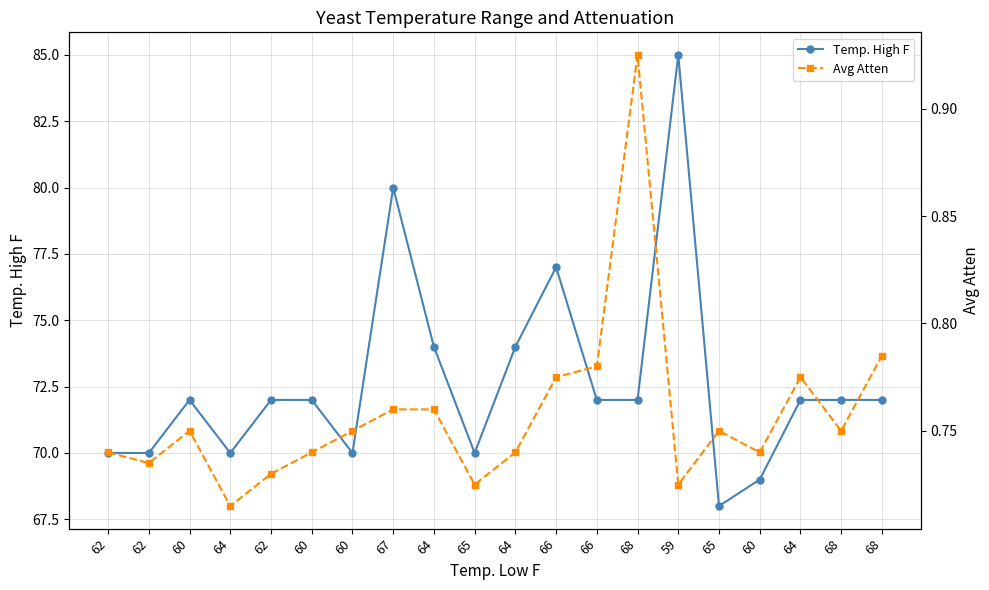

Count the Avg Atten values in the range 0 to 1.

20